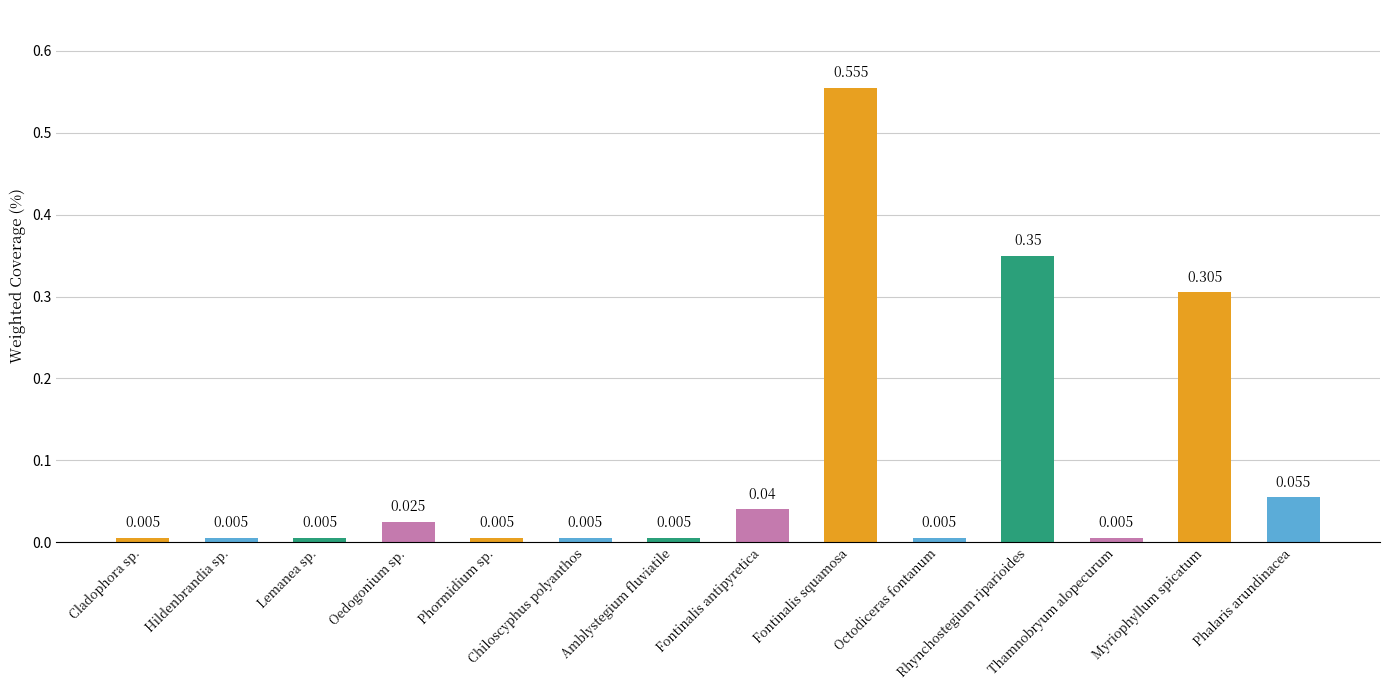

How many bars are there in total?

14